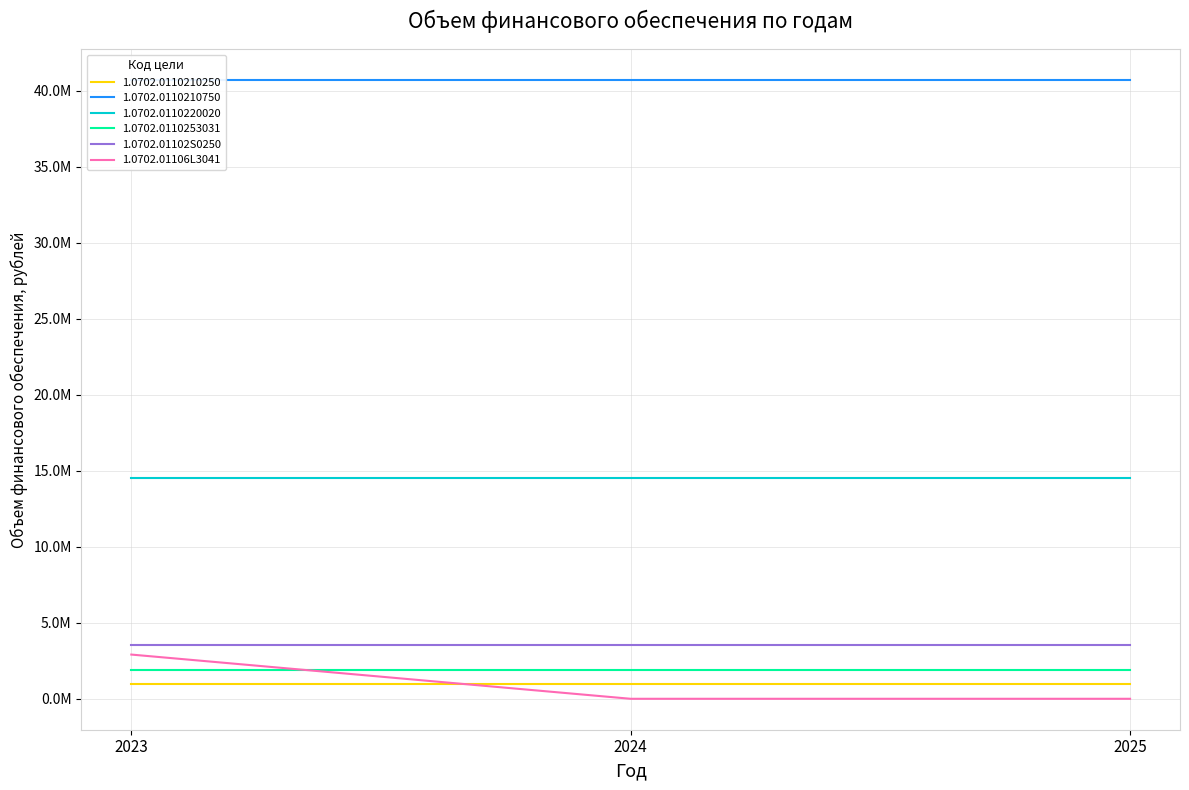

What is the difference between the maximum and minimum values in the 1.0702.01106L3041 series?

2909000